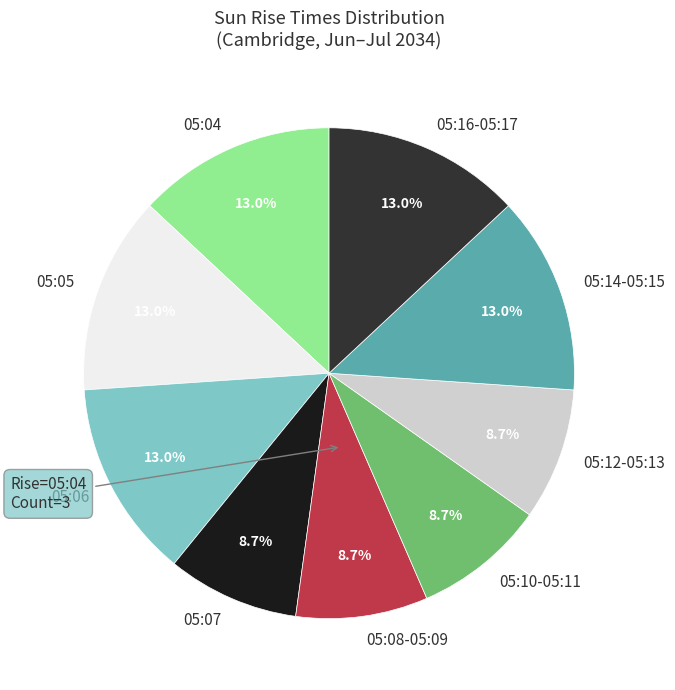

Does any single category account for the majority?

No